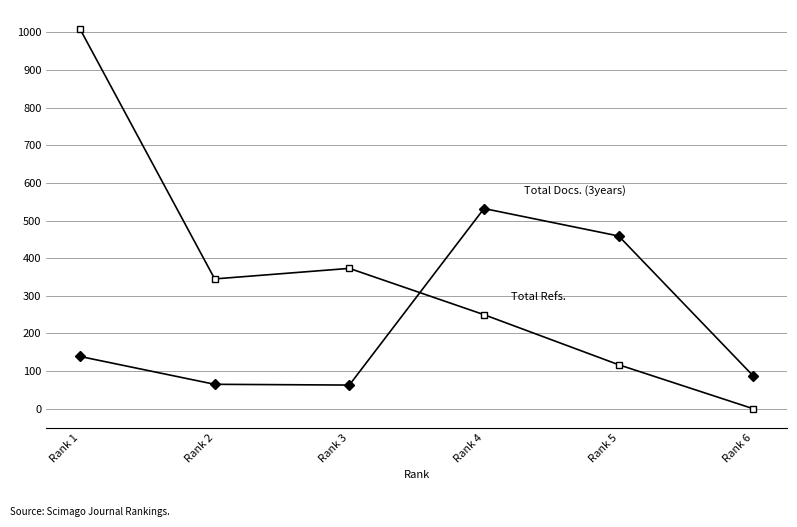

At which category is the sum across all series the highest?

Rank 1